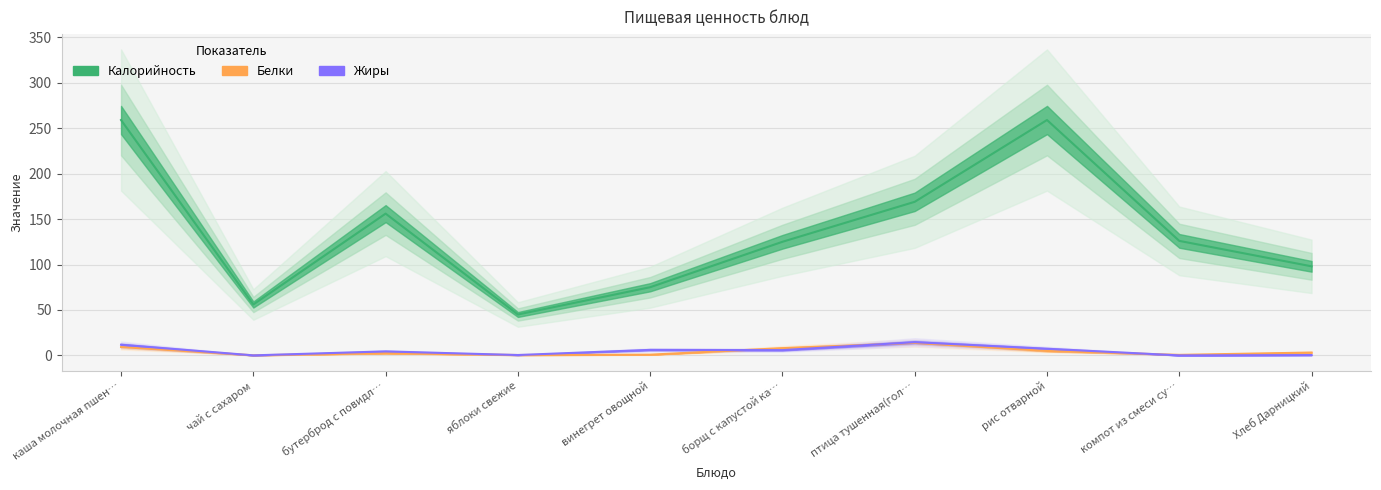

How many times do Белки and Жиры cross each other?

5